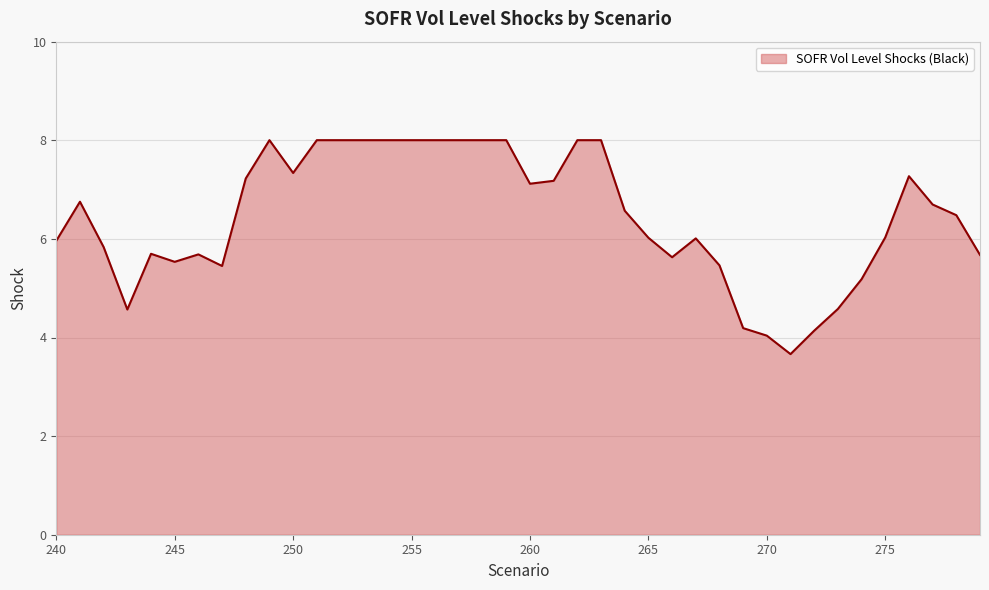

What is the greatest value displayed?

8.0